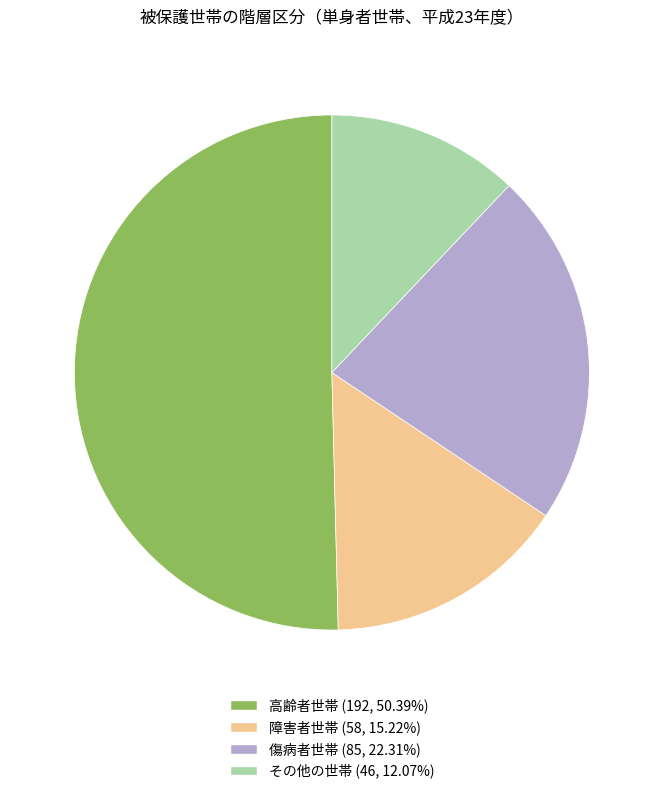

How many slices are in this pie chart?

4